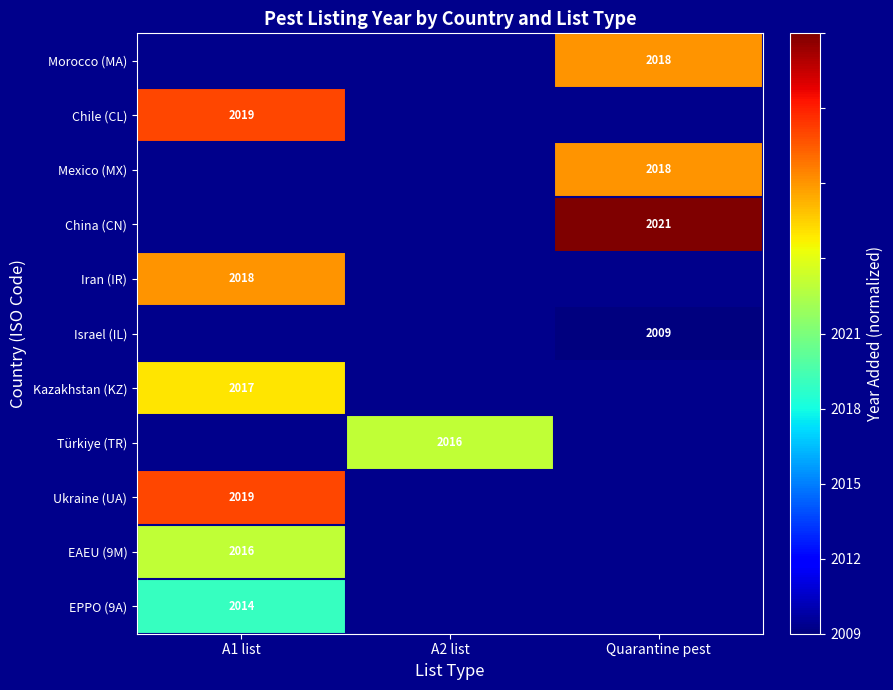

How many series are shown in this chart?

11